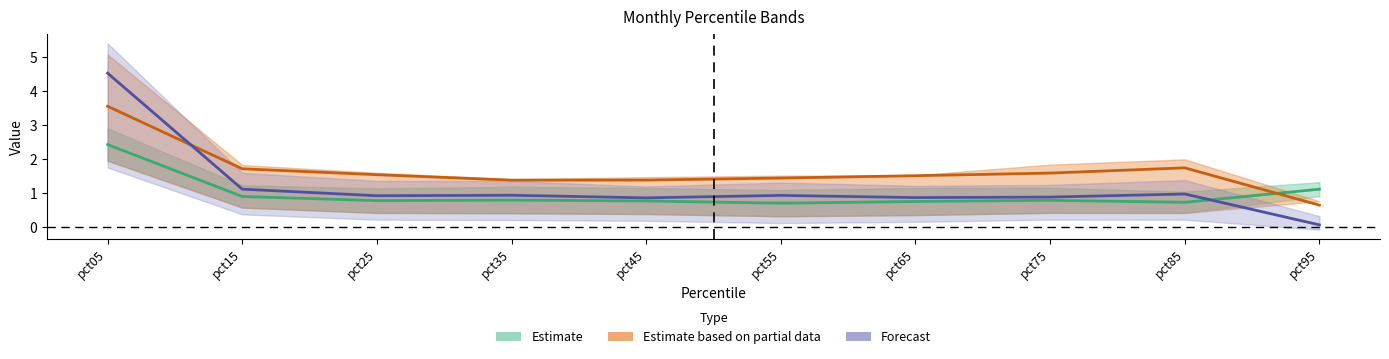

At which label does Jan reach its minimum?

pct95